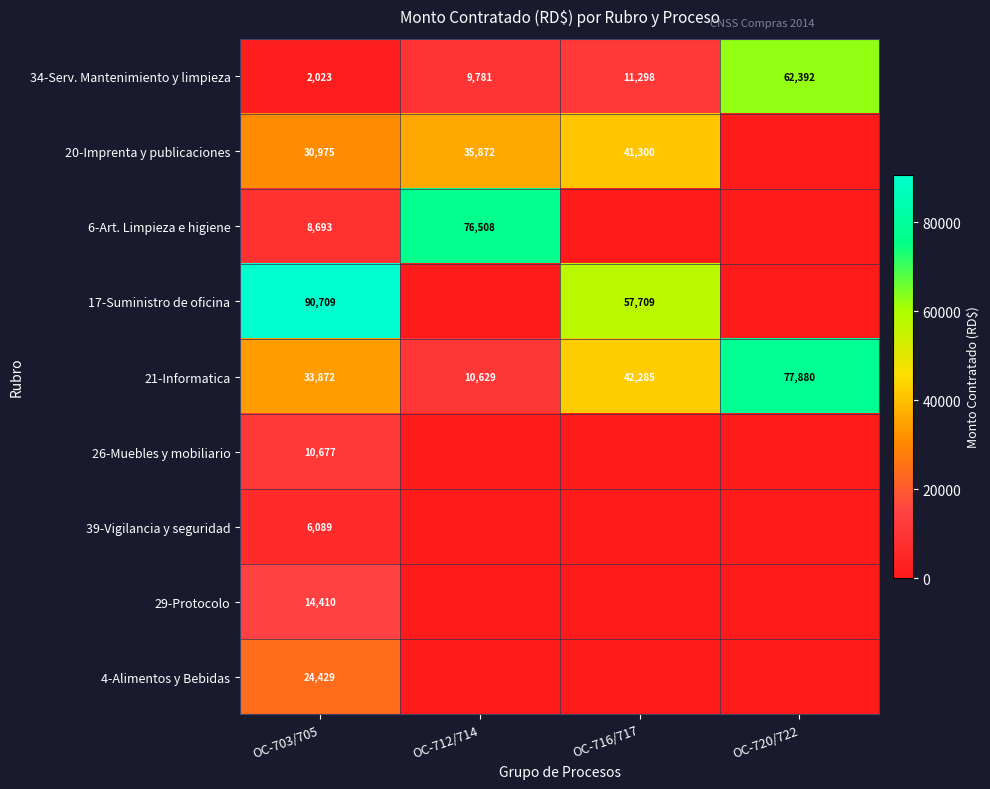

True or false: 20-Imprenta y publicaciones has a value of 41300 at OC-716/717.

True